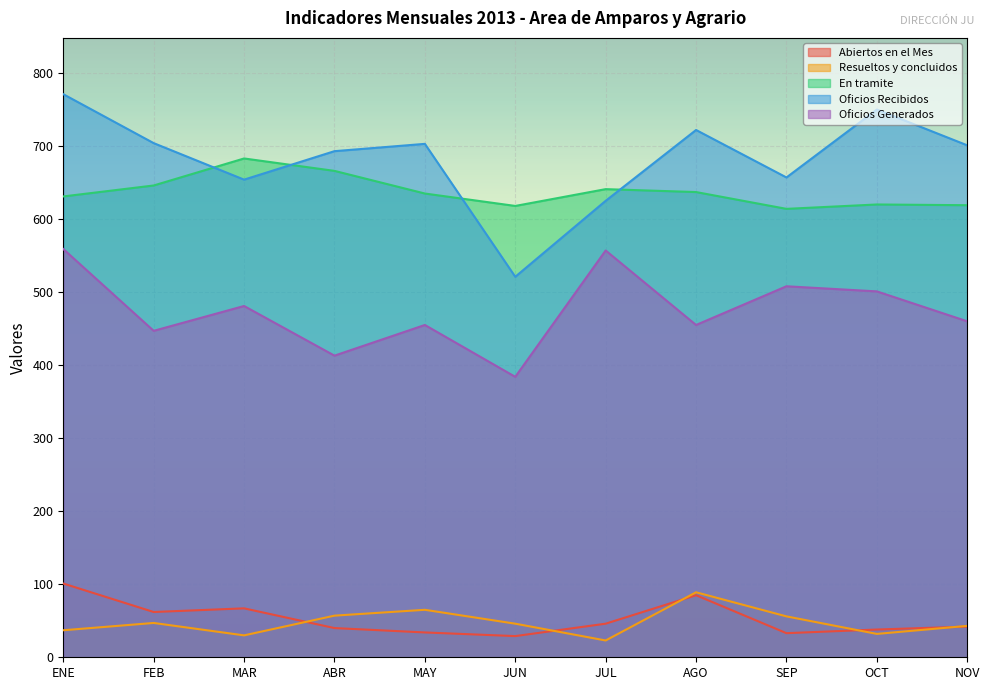

Where is the first local minimum for En tramite?

JUN